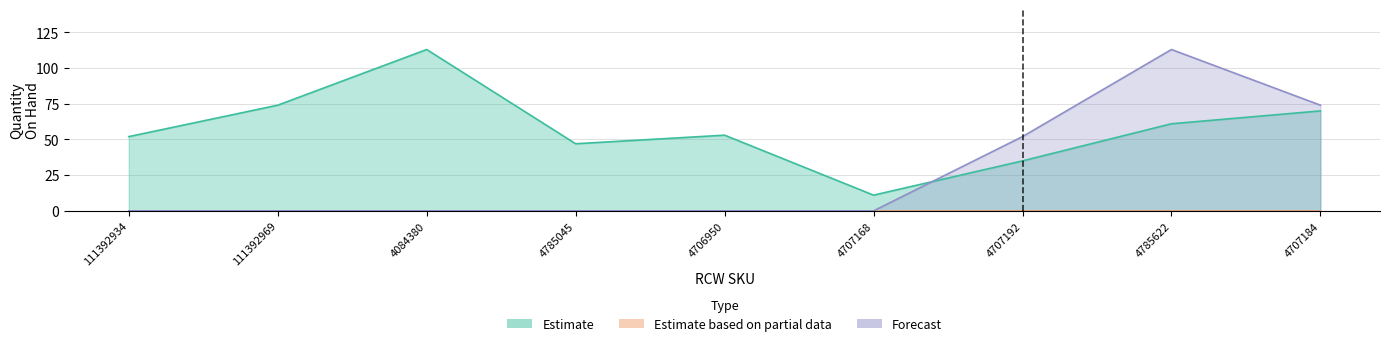

What is the difference between the highest and lowest values at 4084380?

113